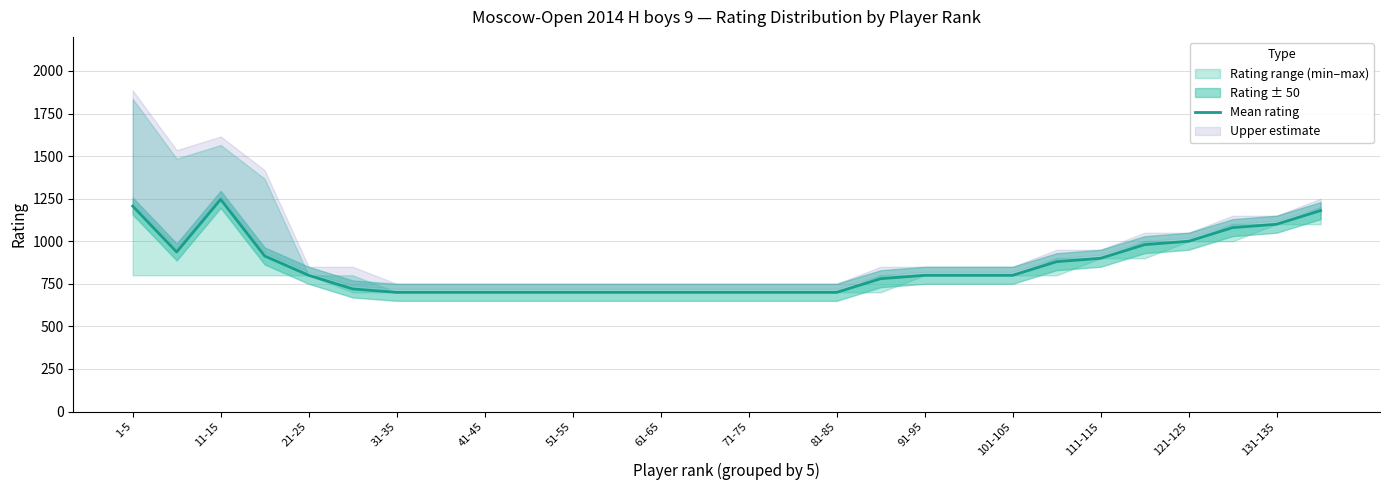

What is the highest value of the Mean rating series?

1246.0